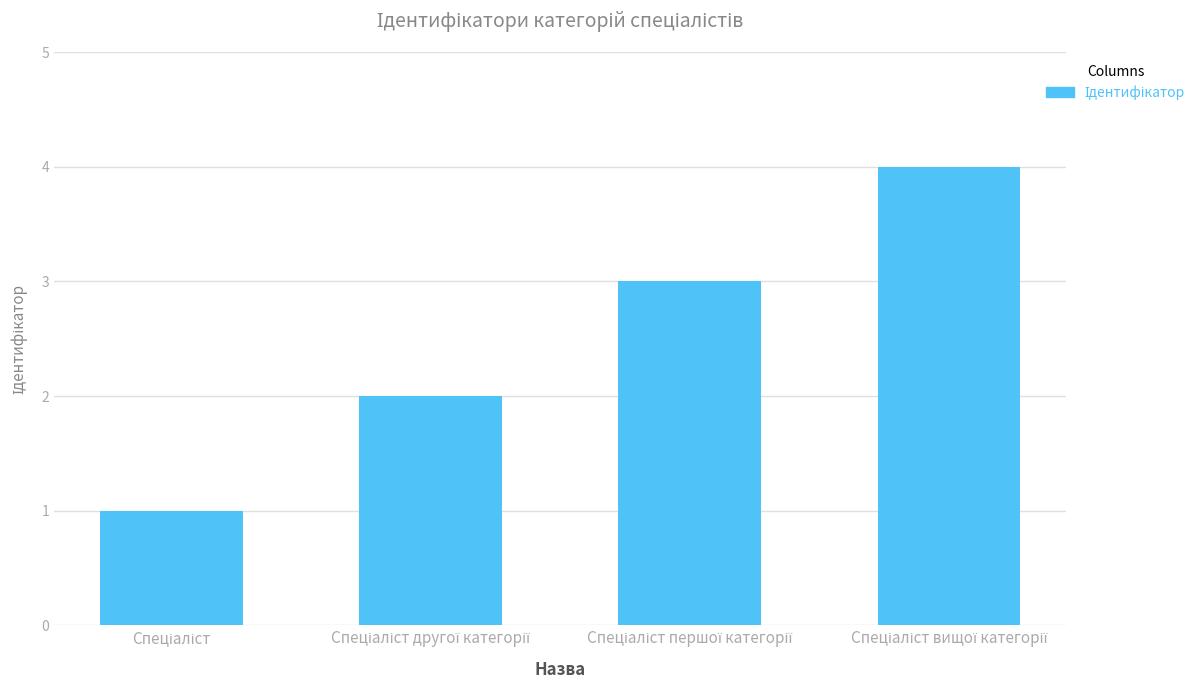

How many data points does each series have?

4